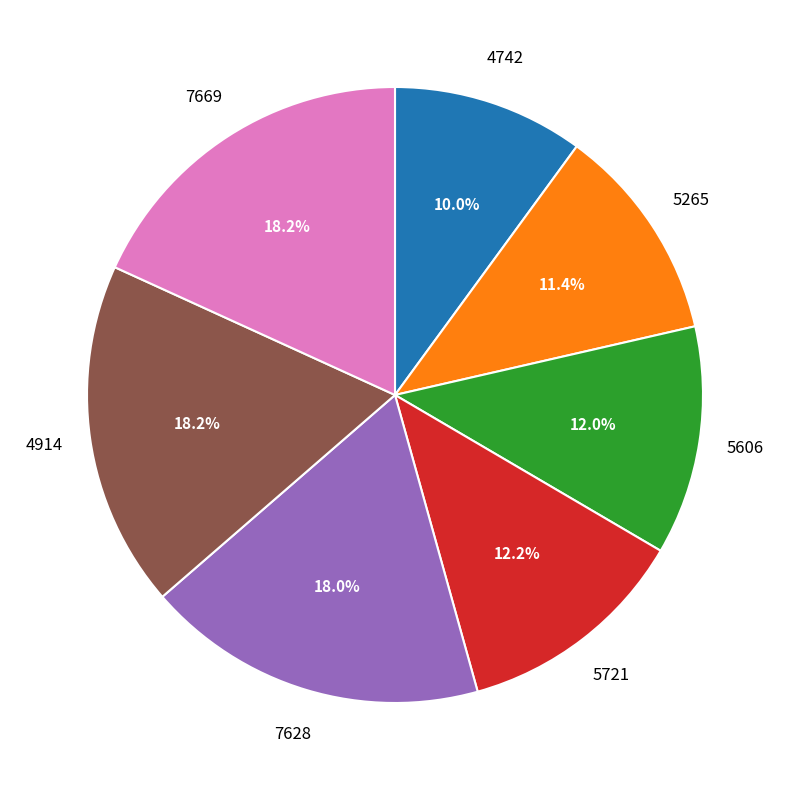

How many slices are in this pie chart?

7